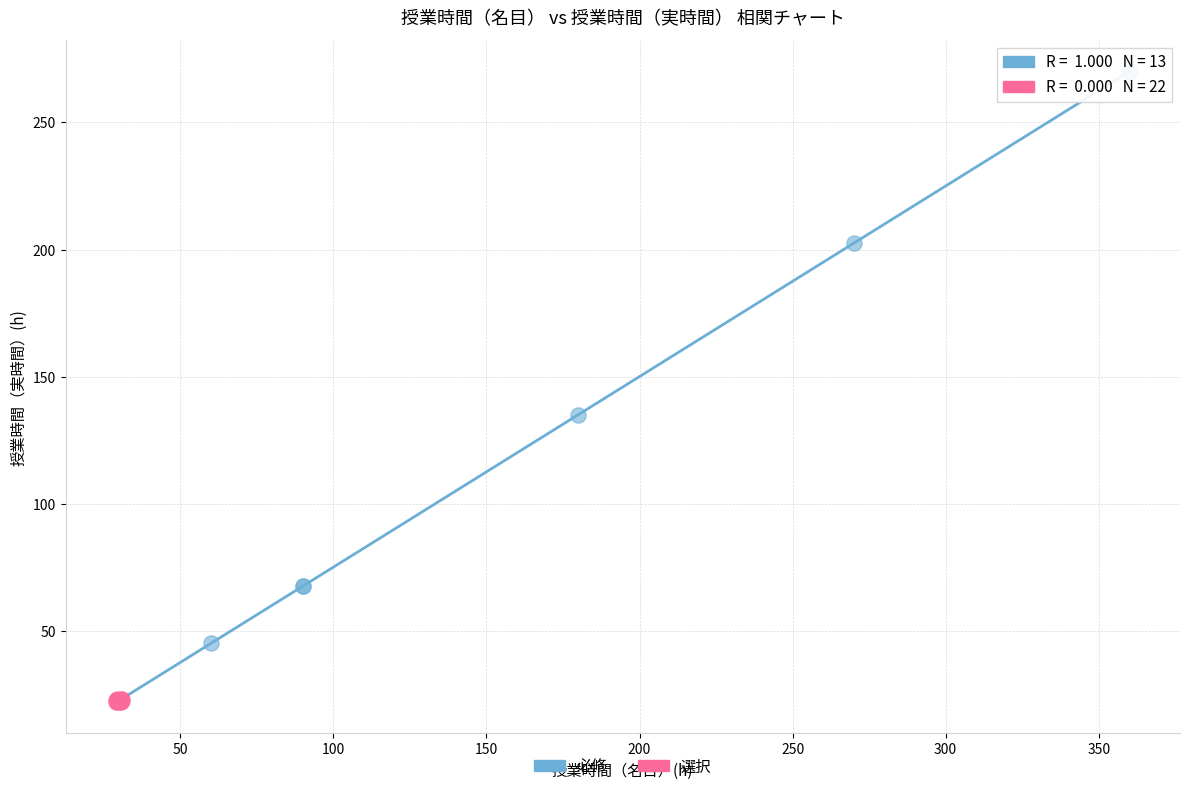

Which series has the widest spread of Y values?

必修